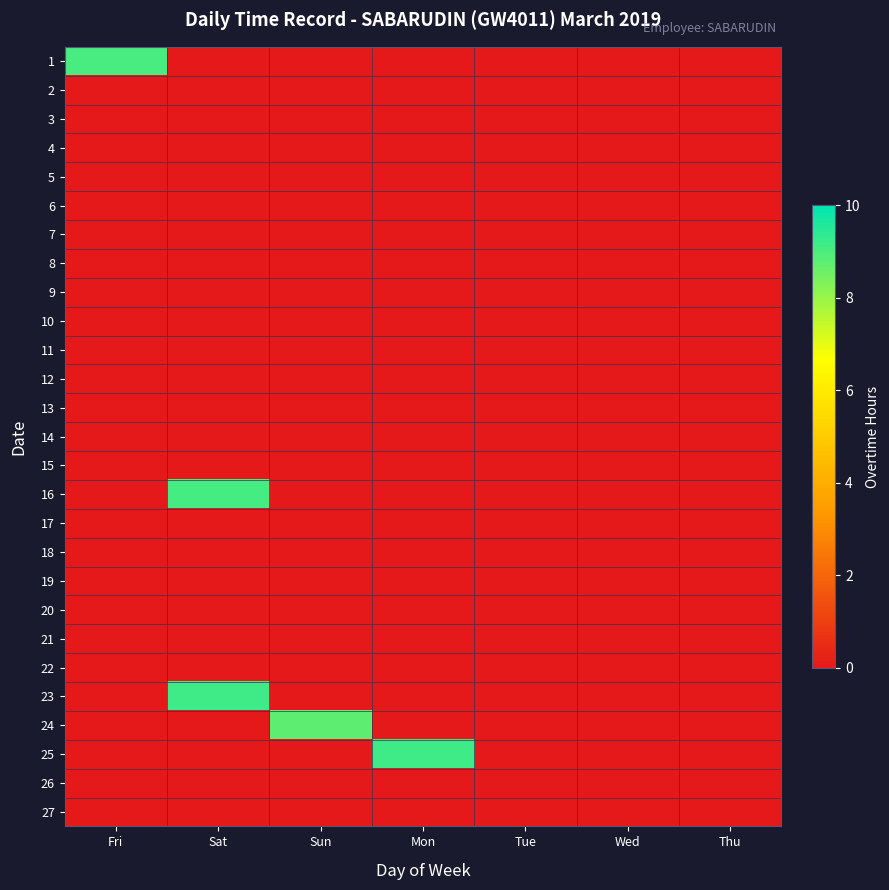

Which category has the lowest value across all series?

Sat